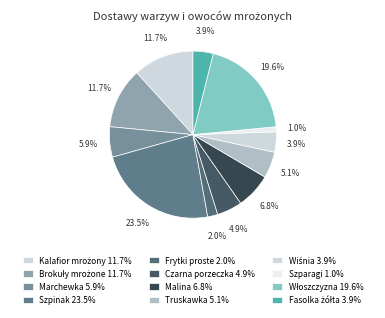

Does any single category account for the majority?

No